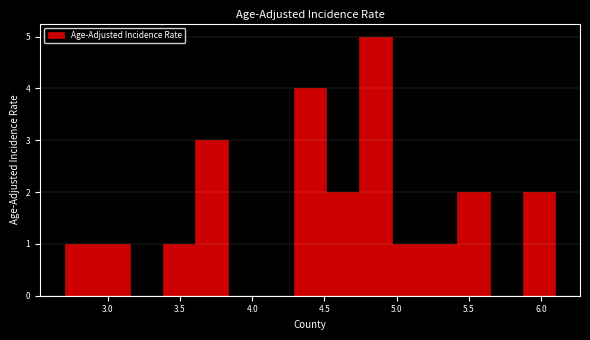

Reading left to right, list every bar in this chart as the range it spans on the x-axis followed by its height. Neither the bar edges nor the heights are printed on the chart, so give them approximately, as read against the axes.

2.70 to 2.95: 1
2.95 to 3.15: 1
3.15 to 3.40: 0
3.40 to 3.60: 1
3.60 to 3.85: 3
3.85 to 4.05: 0
4.05 to 4.30: 0
4.30 to 4.50: 4
4.50 to 4.75: 2
4.75 to 4.95: 5
4.95 to 5.20: 1
5.20 to 5.40: 1
5.40 to 5.65: 2
5.65 to 5.85: 0
5.85 to 6.10: 2